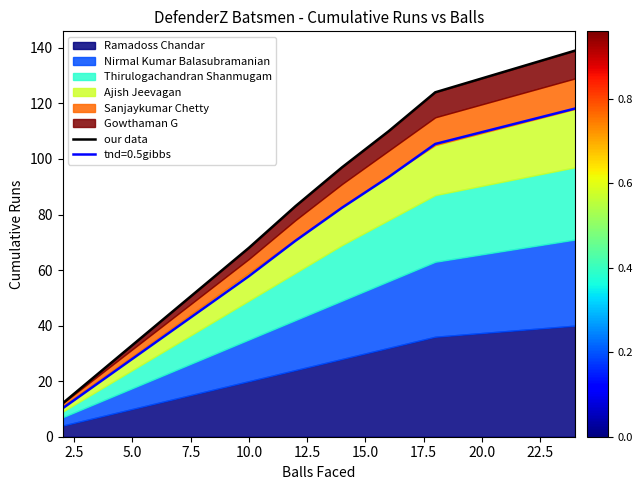

What is the value of the 4th point from the left?

54